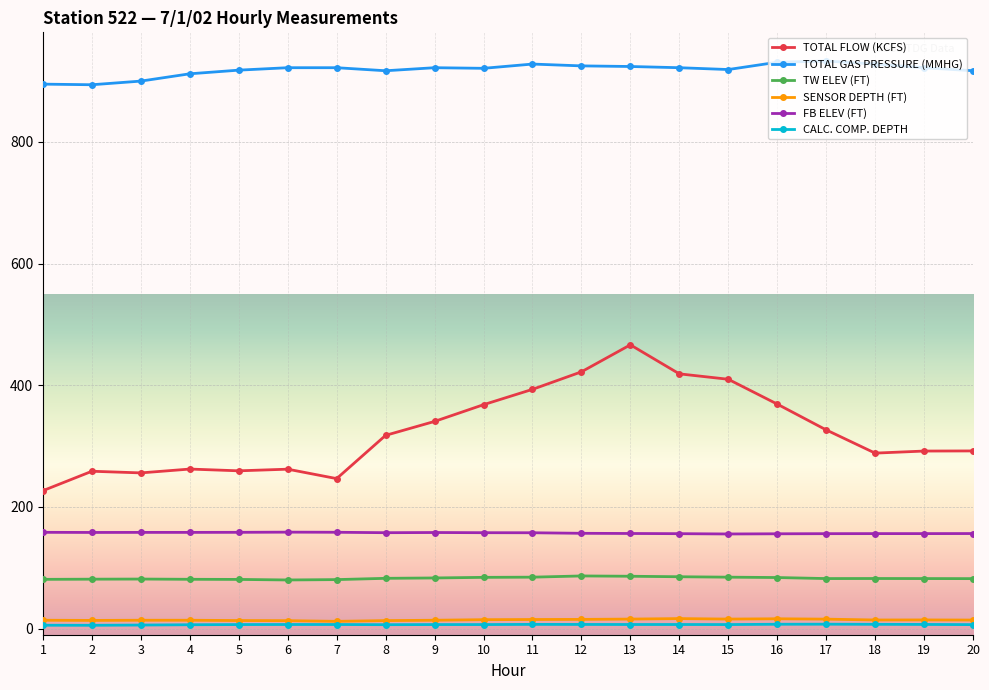

Which series has the widest spread of values?

TOTAL FLOW (KCFS)